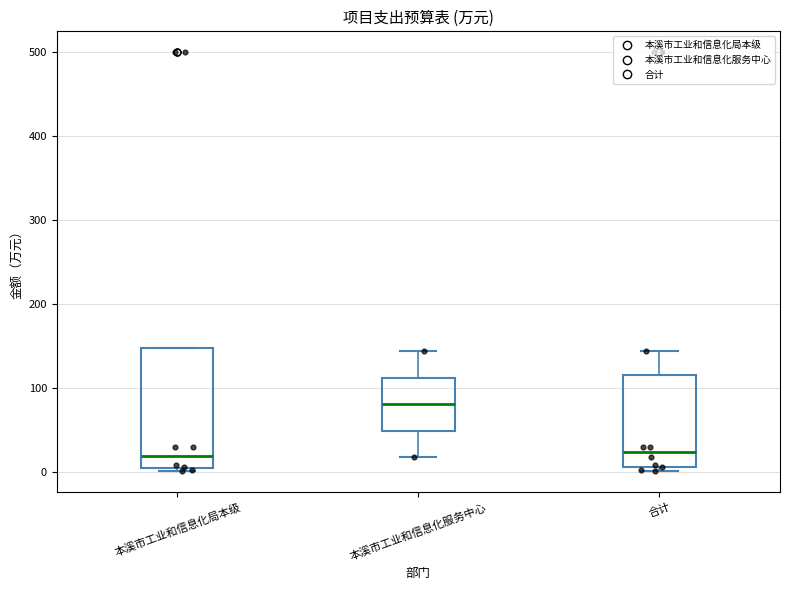

Which box has the highest median line?

本溪市工业和信息化服务中心